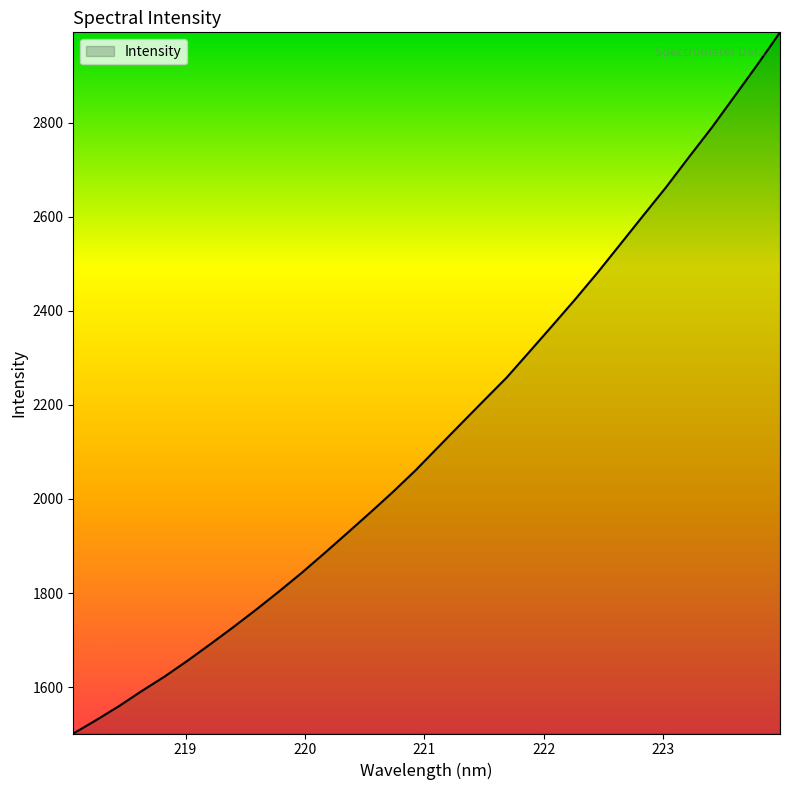

What is the difference between the maximum and minimum values?

1490.8